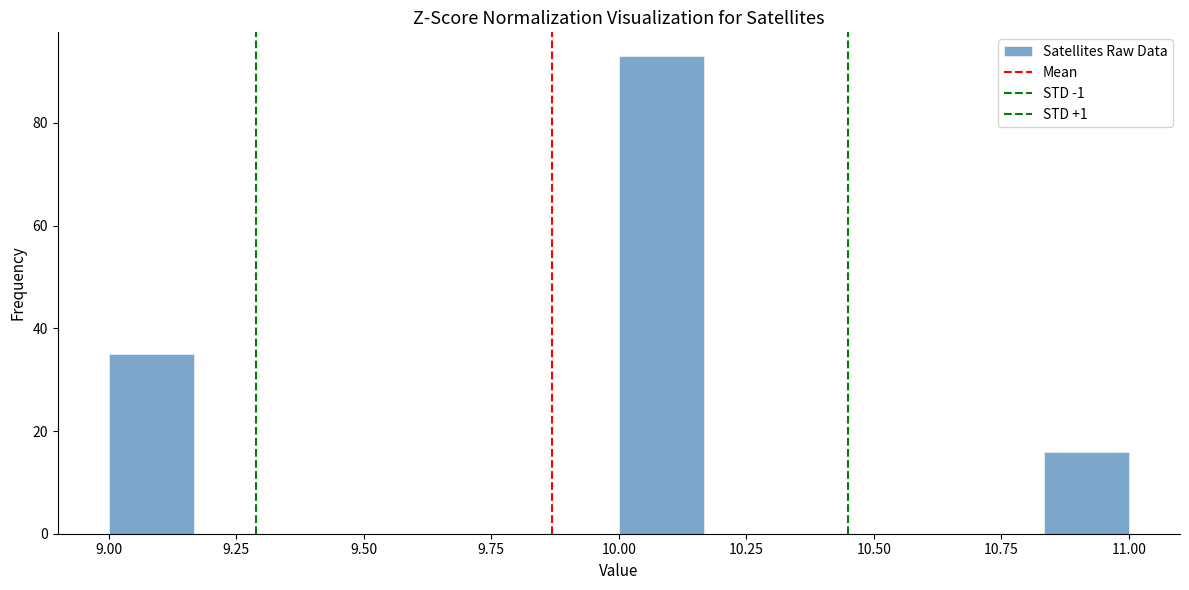

Read against the x-axis, roughly where is the centre of the tallest bar?

10.10